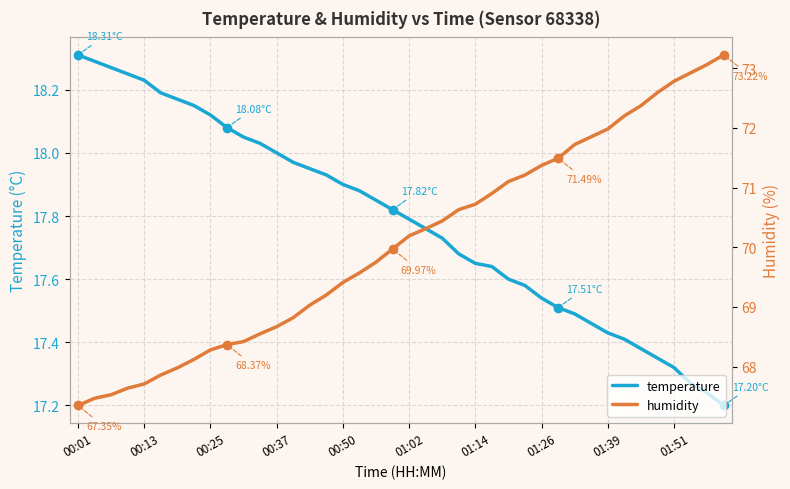

Between 28 and 14, which is larger?

14